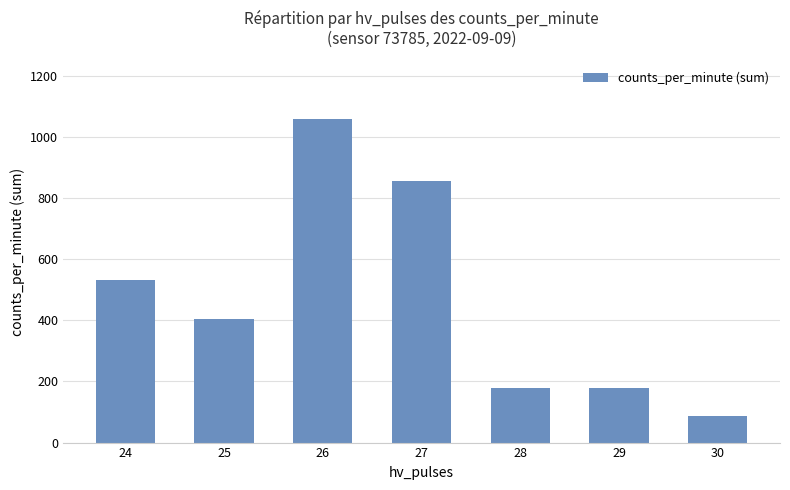

What is the difference between the values at 27 and 24?

321